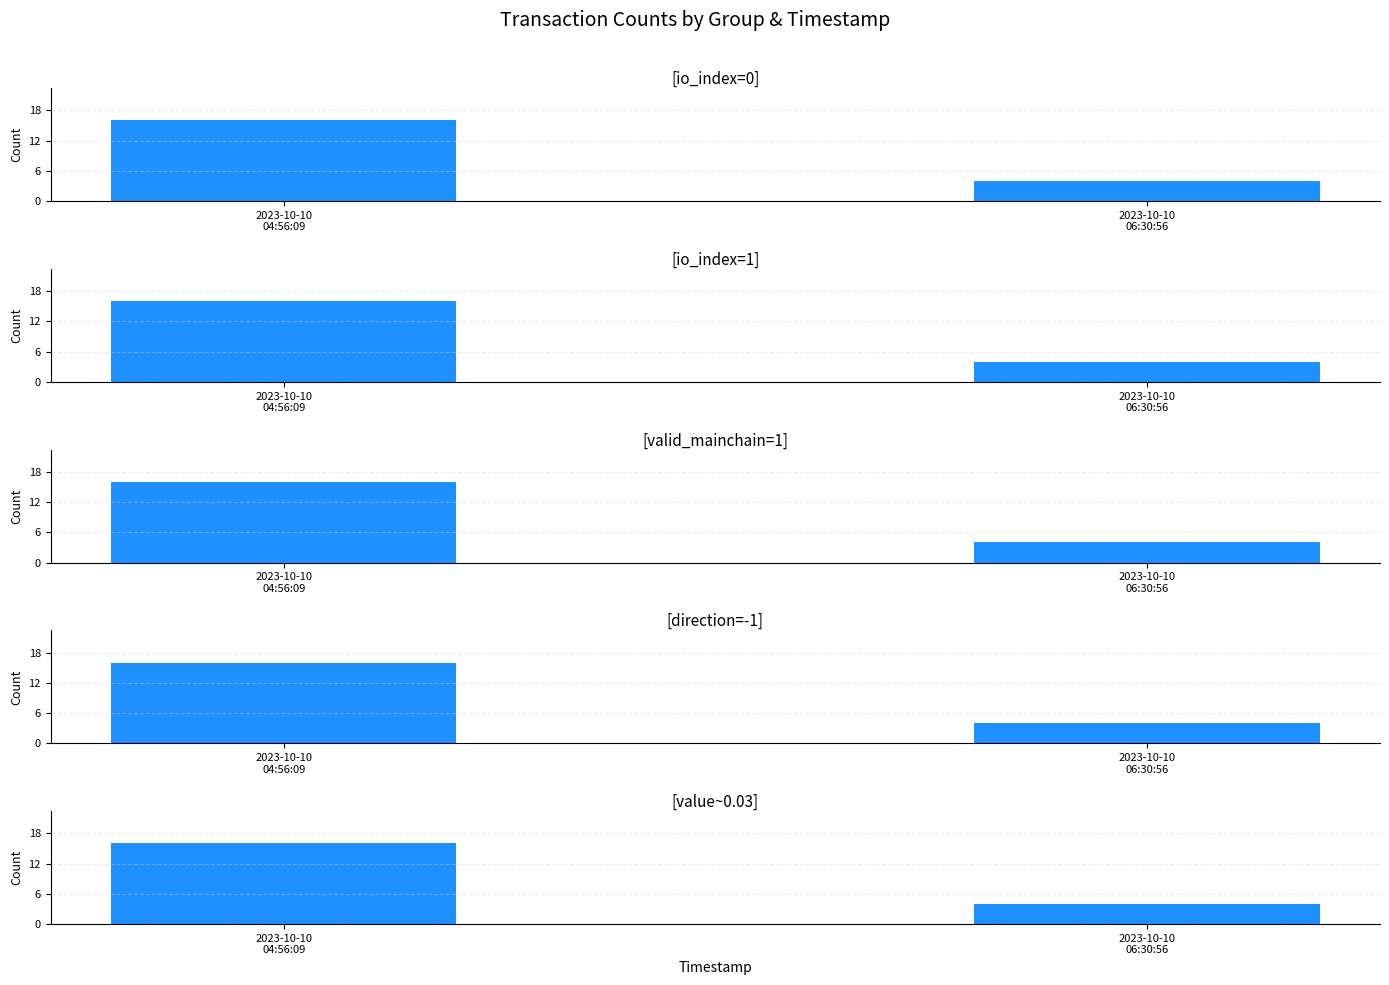

Which category has the lowest value across all series?

2023-10-10
06:30:56